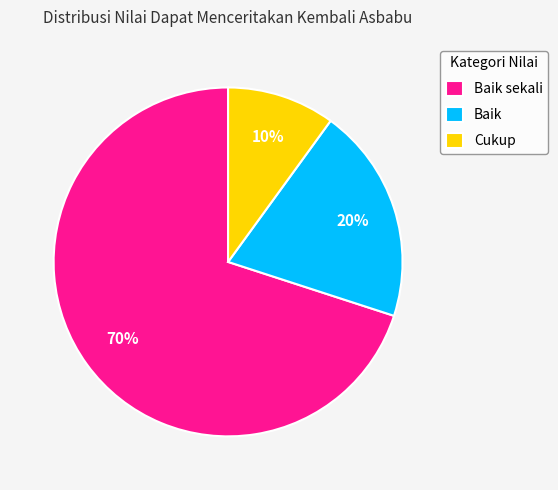

Approximately how many times larger is the value at Baik sekali compared to Baik?

3.5